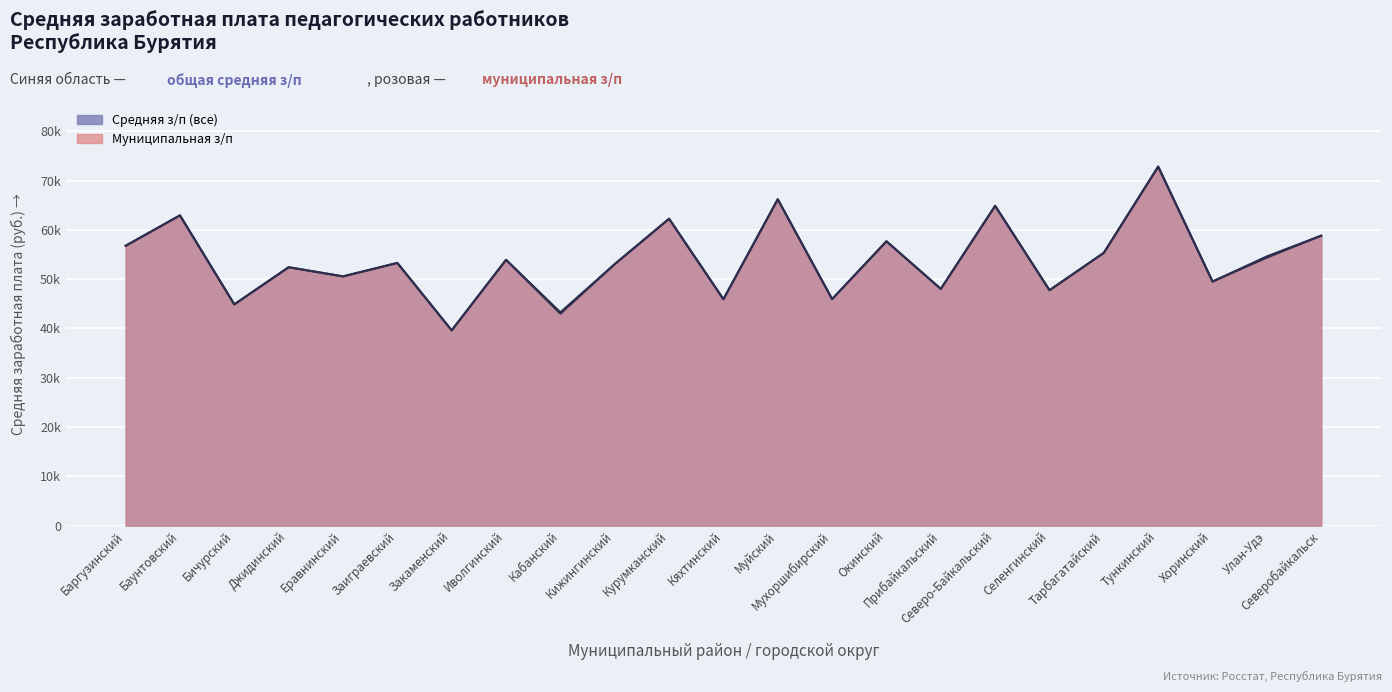

At which category is the sum across all series the highest?

Тункинский